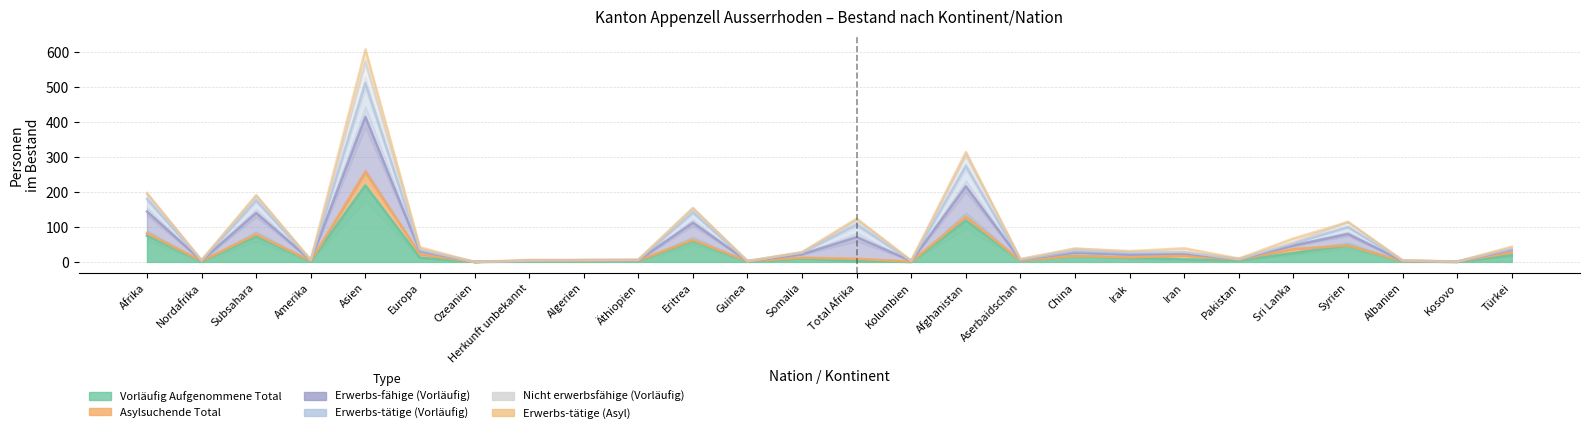

True or false: Erwerbs-tätige (Vorläufig) has more than 2 points higher than both neighbors.

True